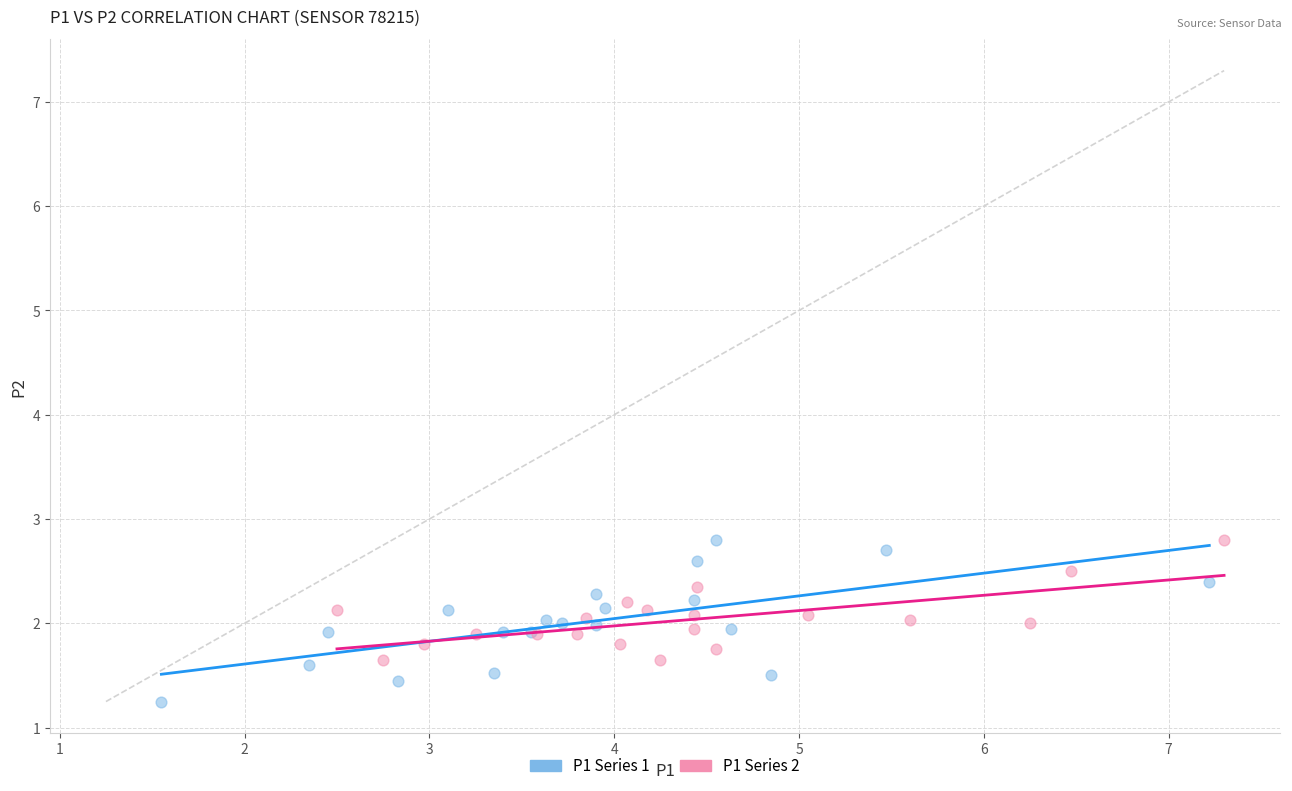

Which series contains the lowest Y value?

P1 Series 1